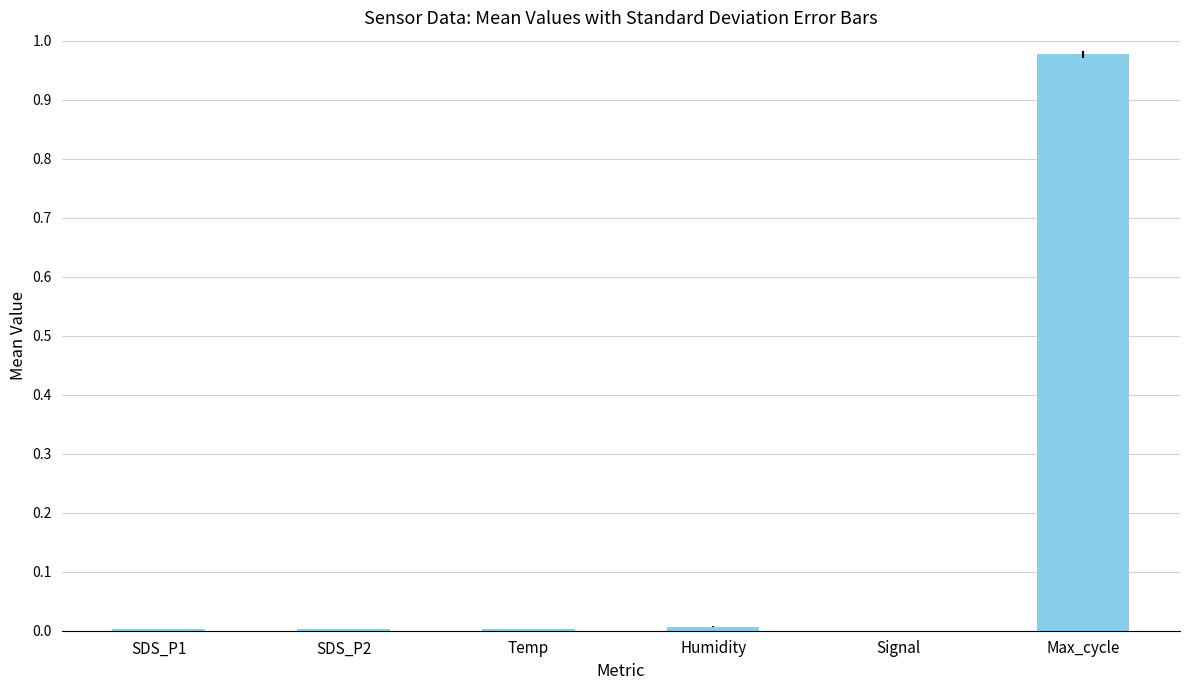

The value at SDS_P1 is 0.0. True or false?

True